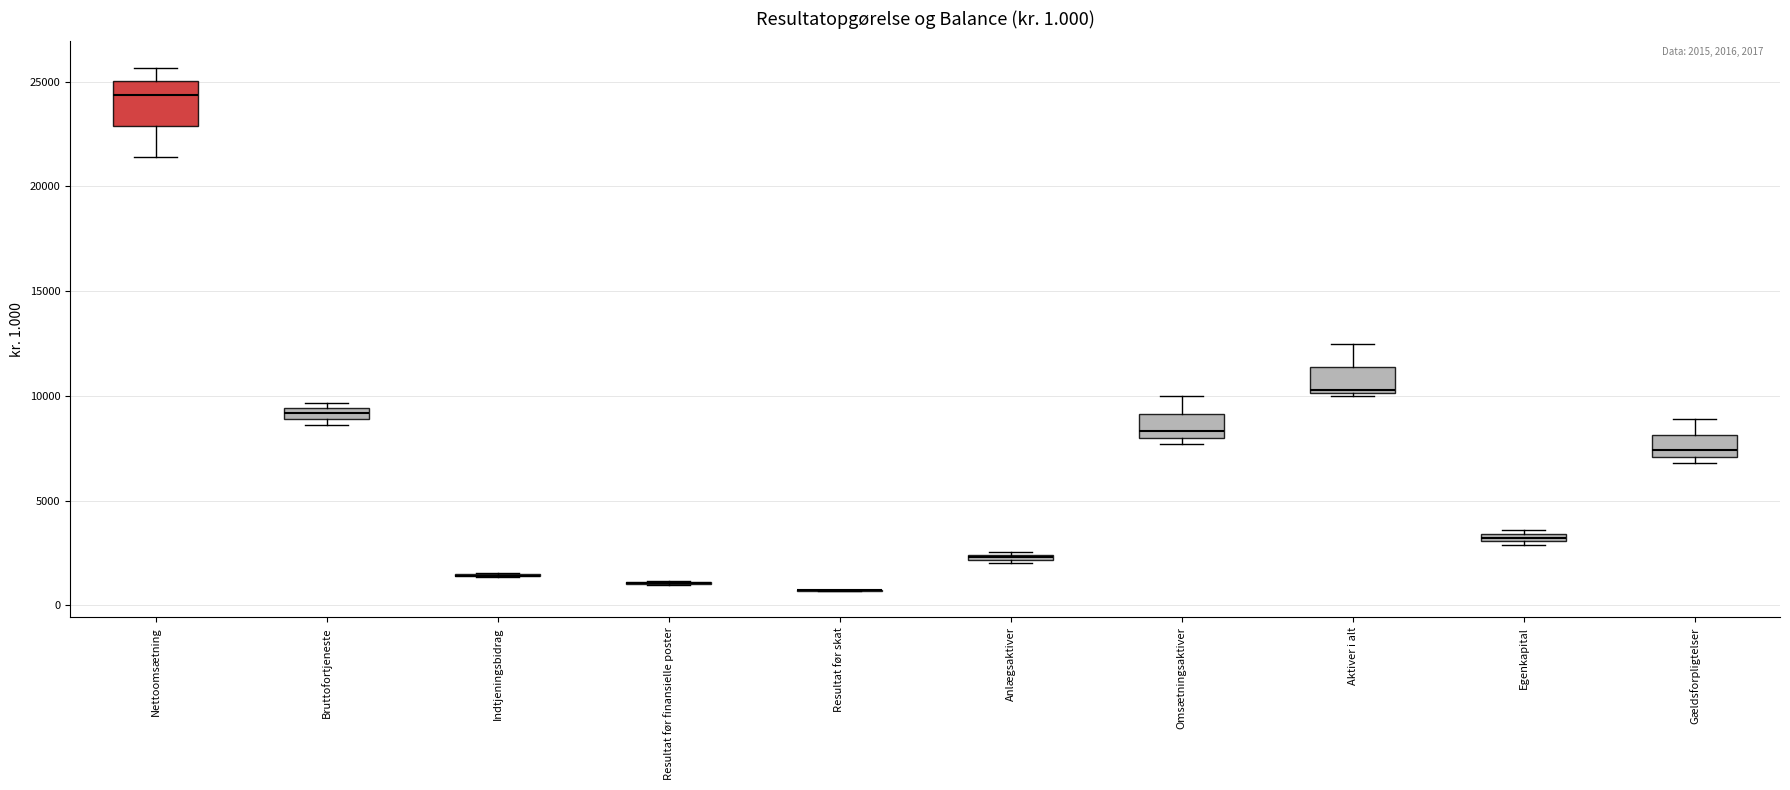

Which box is the tallest, from its lower edge to its upper edge?

Nettoomsætning